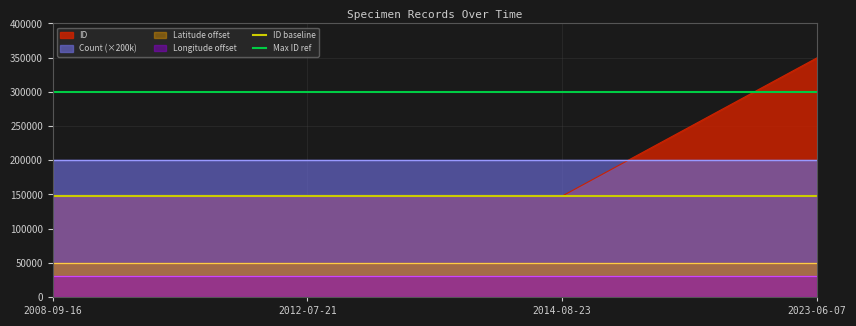

How many lines are shown in the chart?

2